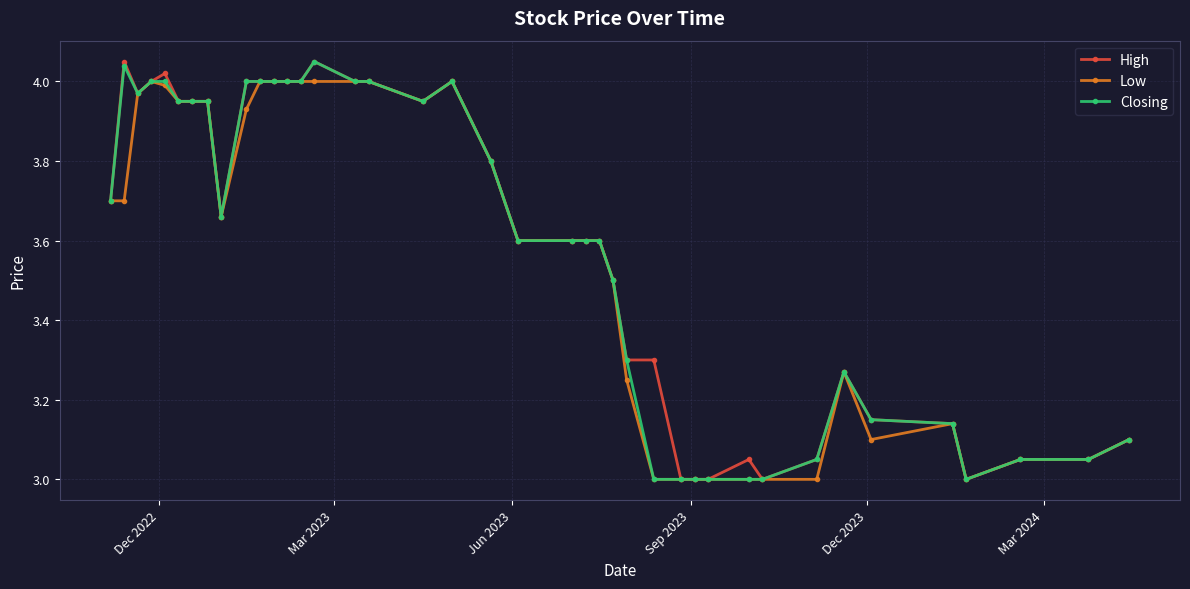

What is the difference between the second highest and minimum values in the High series?

1.0